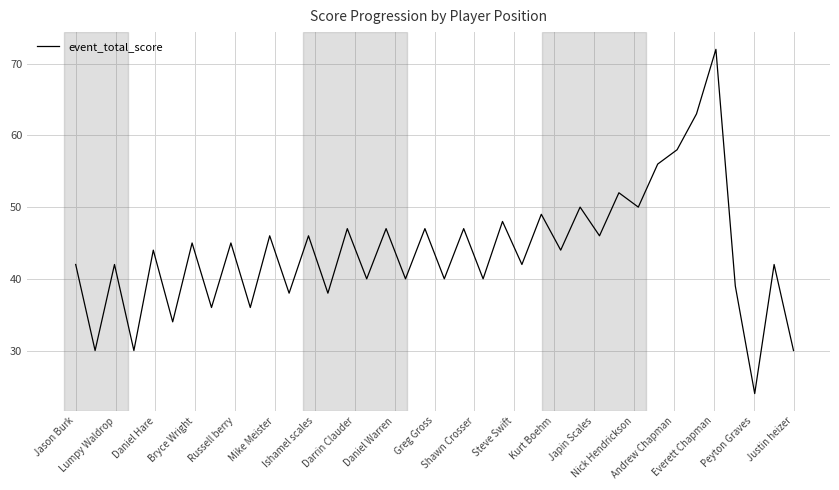

What is the greatest value displayed?

72